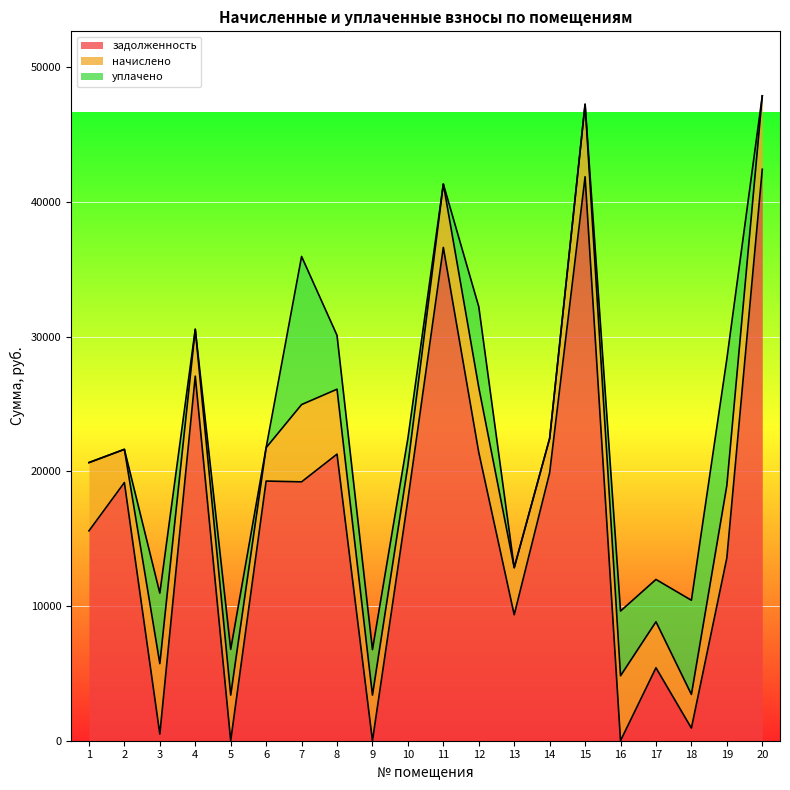

What is the maximum value for уплачено?

11000.0